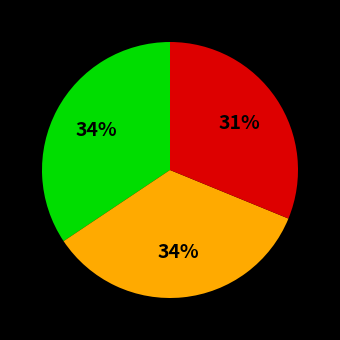

Is there a majority slice in this chart?

No